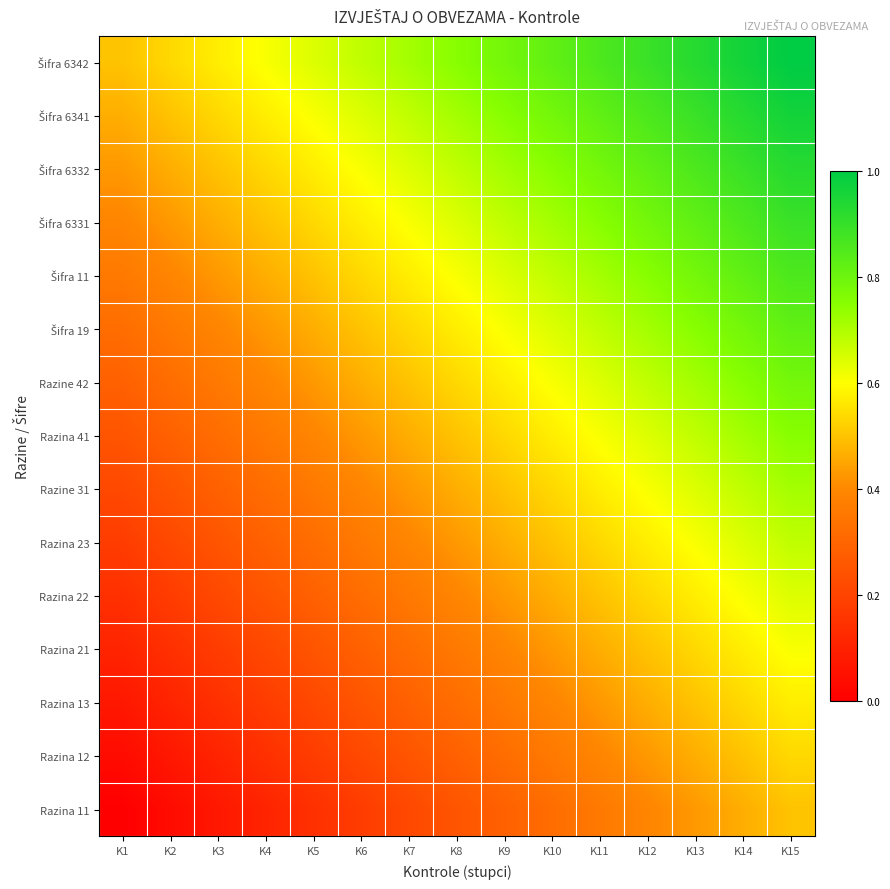

How many series are shown in this chart?

15